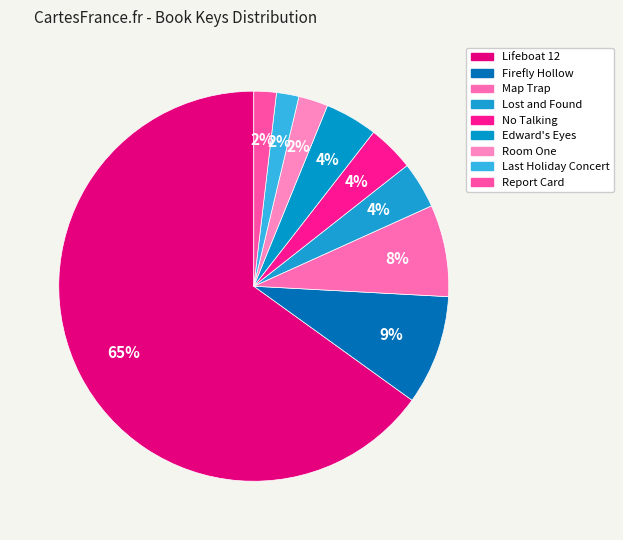

Does Lifeboat 12 represent more than half of the total?

Yes